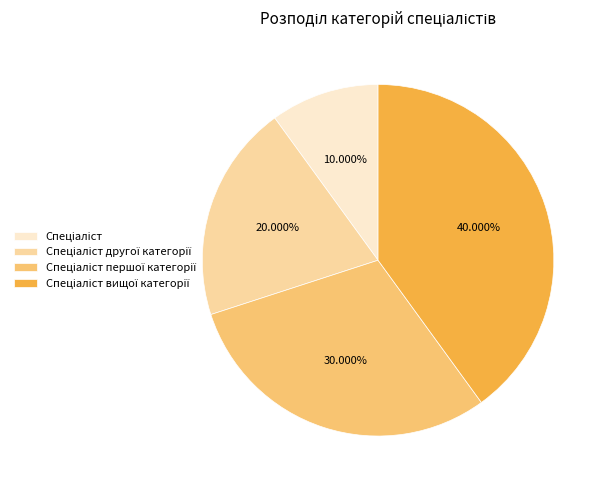

Does any single category account for the majority?

No